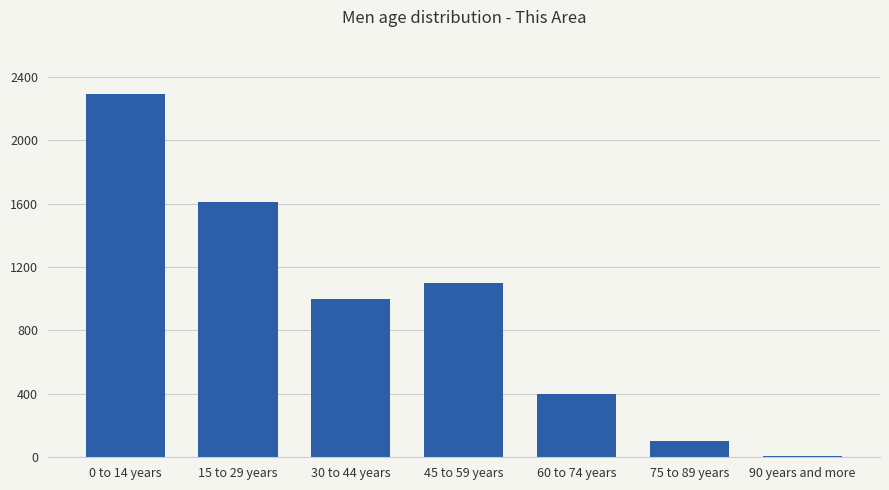

What is the difference between the maximum and minimum values?

2281